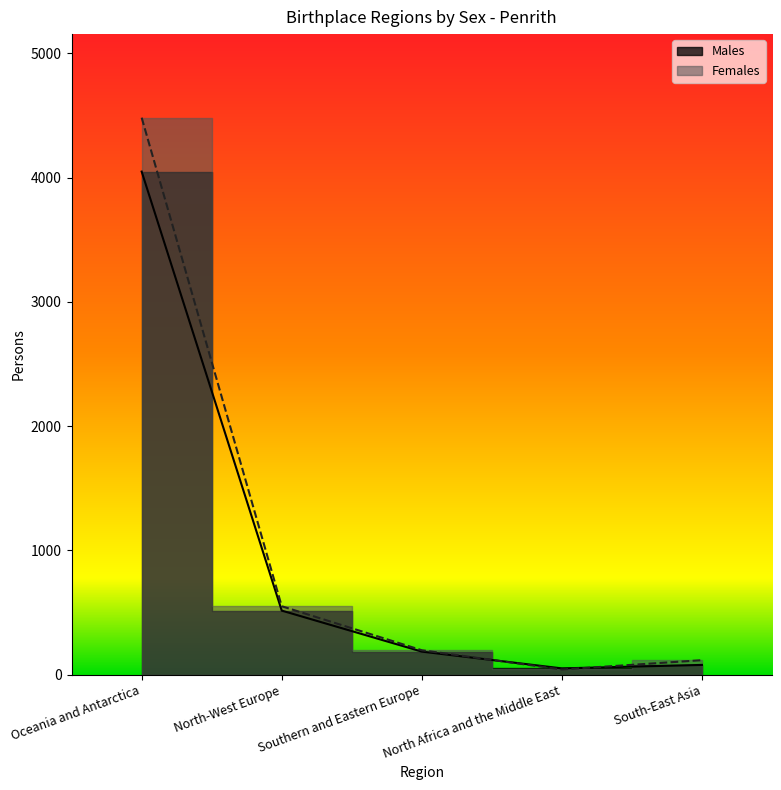

At North Africa and the Middle East, list the series in order from largest to smallest.

Males, Females